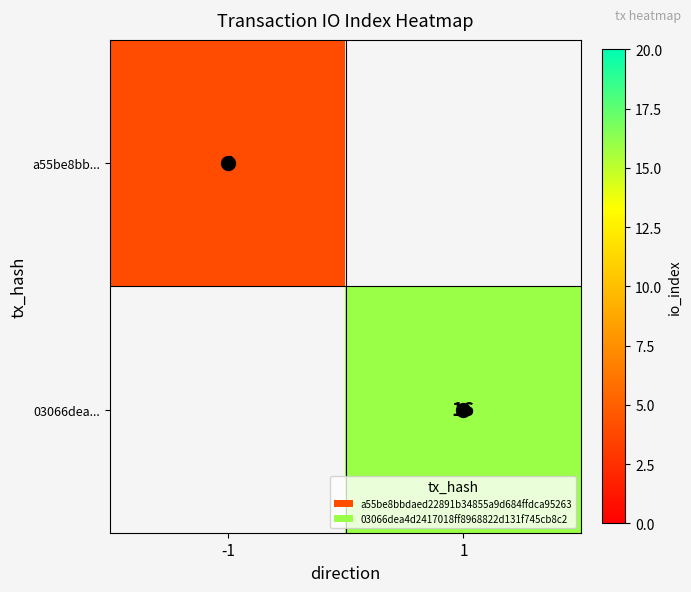

Is the value of 03066dea... at 1 greater than the value of a55be8bb... at -1?

Yes